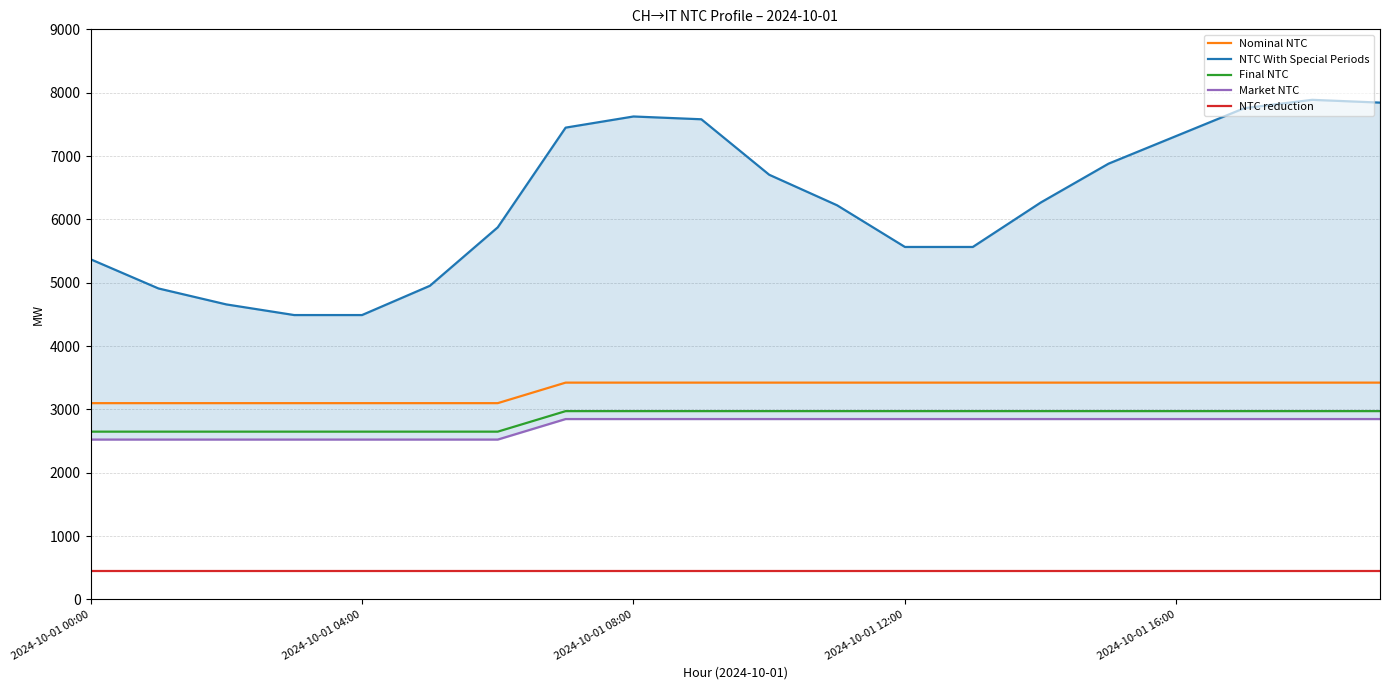

What is the minimum value for NTC reduction?

450